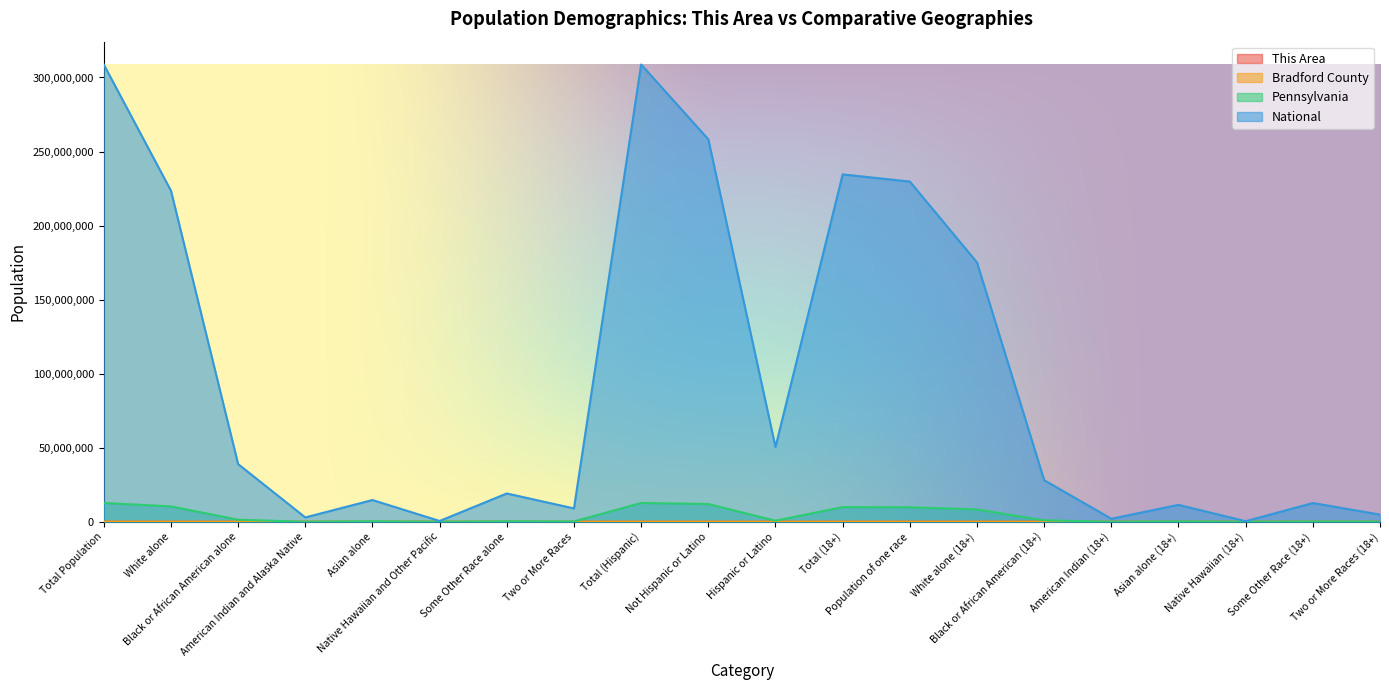

Does the chart have visible grid lines?

No